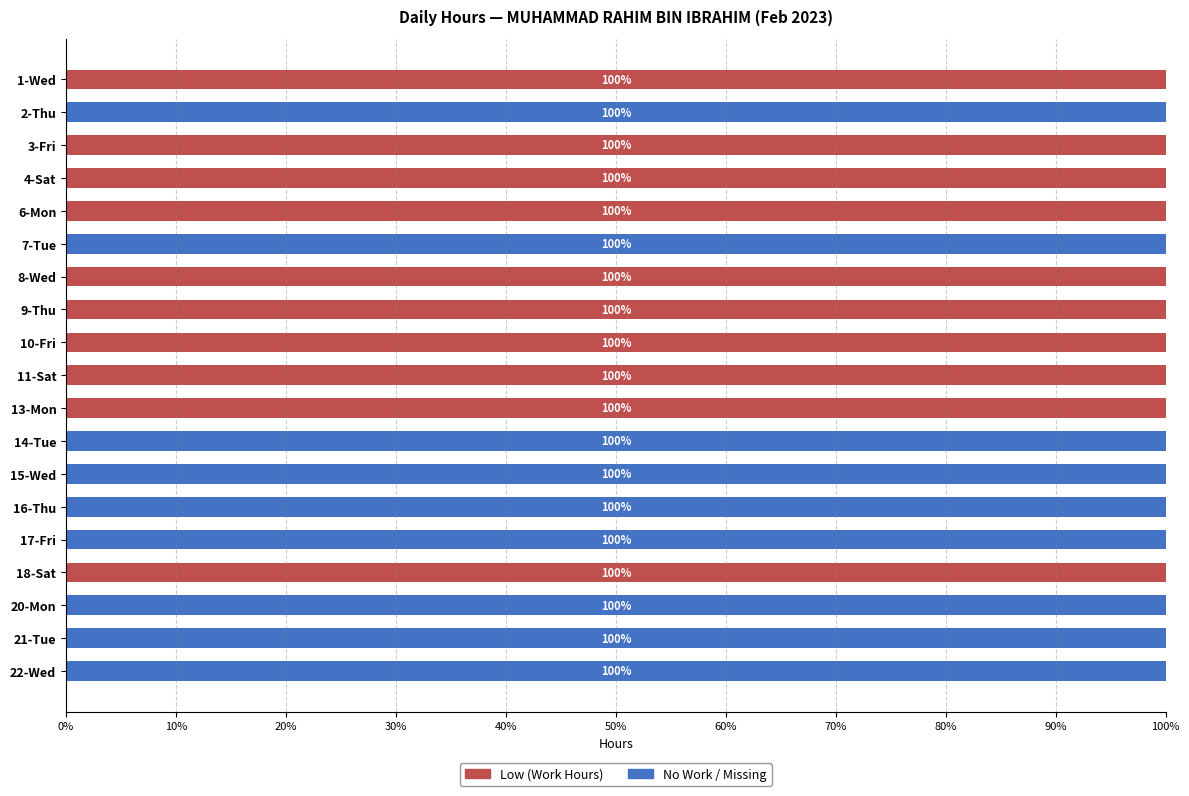

The value of Low (Work Hours) at 18-Sat is 178. True or false?

False